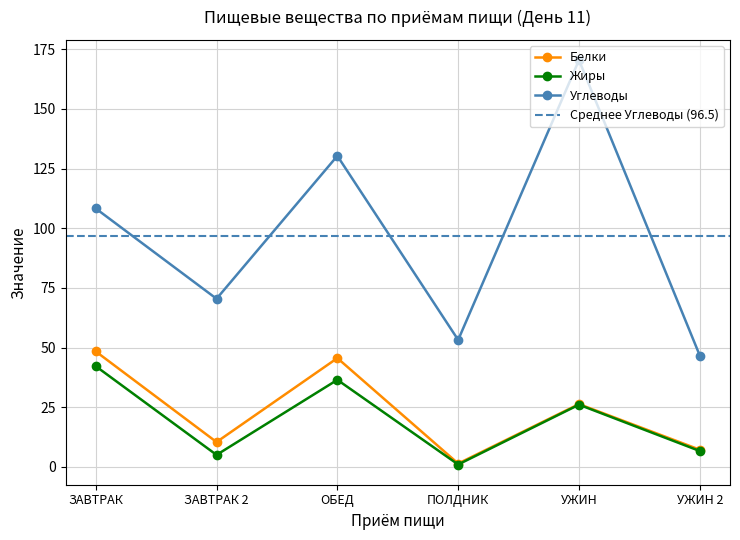

Rank the series at УЖИН from lowest to highest value.

Жиры, Белки, Углеводы